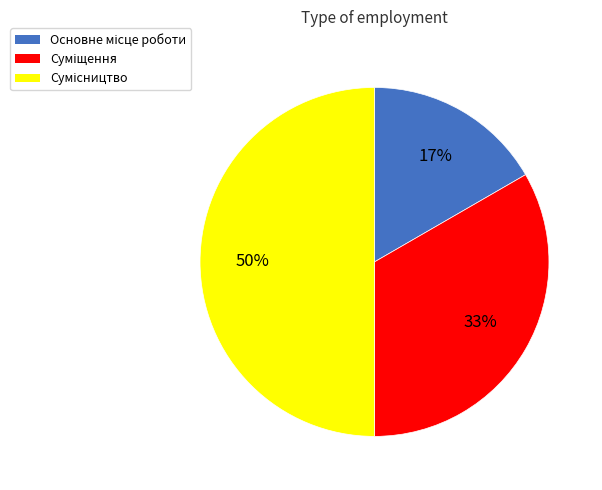

To the nearest percent, what is the average slice percentage?

33%